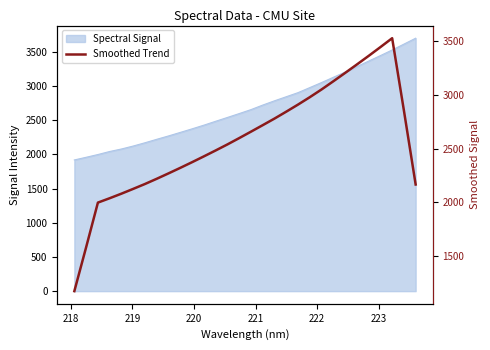

What is the average value?

2577.5